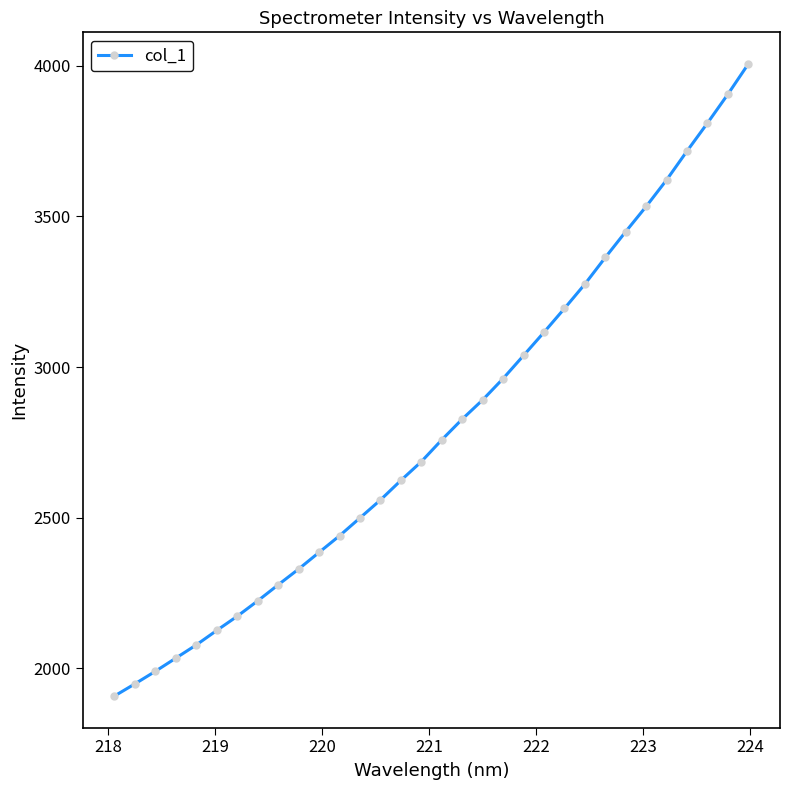

What is the value of the 3rd point from the left?

1990.1